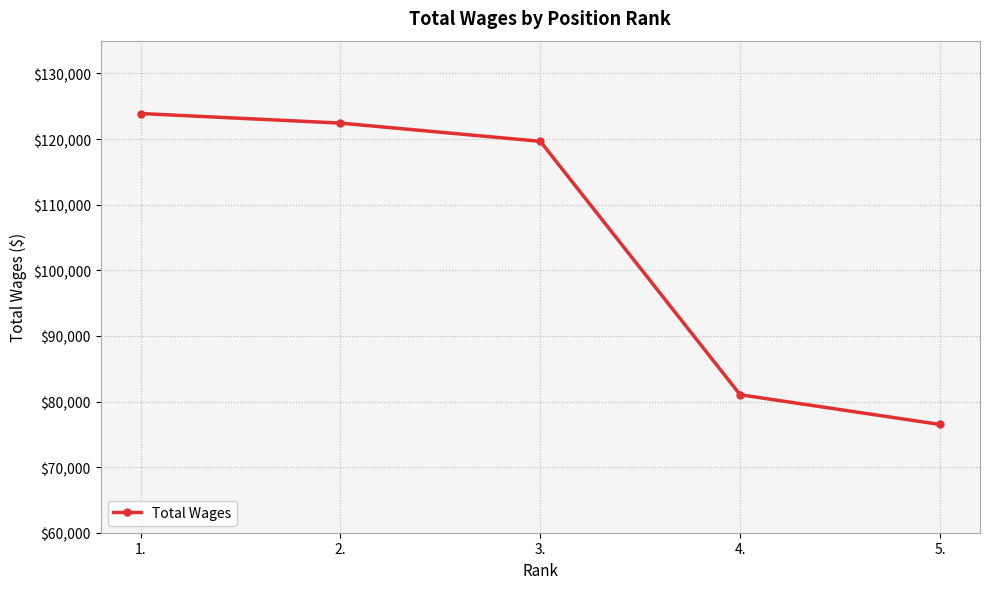

Reading right to left, transcribe all the data shown in this chart.

5.=76499	4.=81031	3.=119657	2.=122436	1.=123894